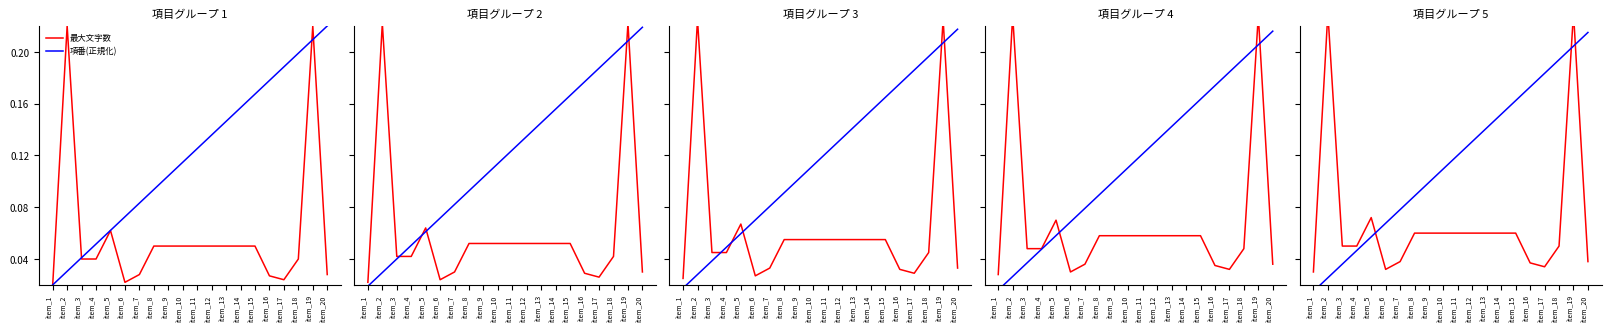

What is the value of the 項番(正規化) point at the 9th from the left?

0.1